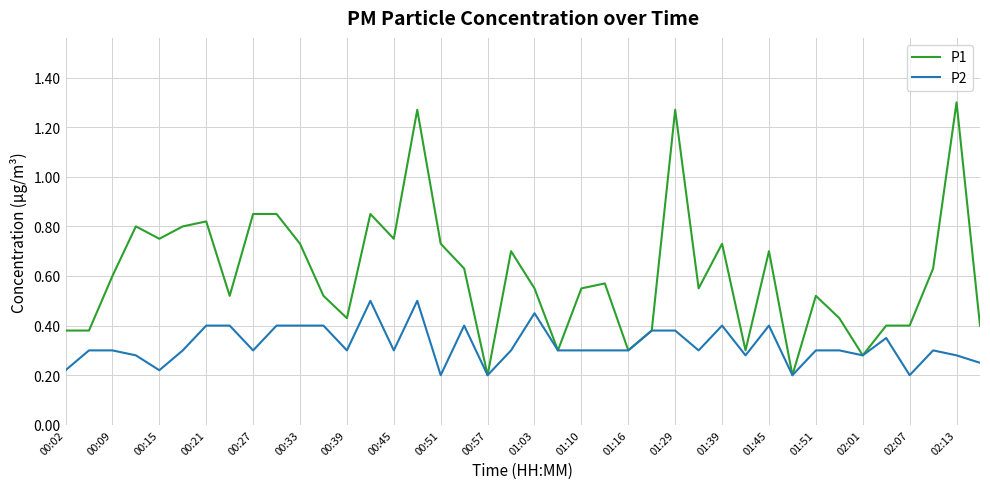

Which series has the largest range (max minus min)?

P1